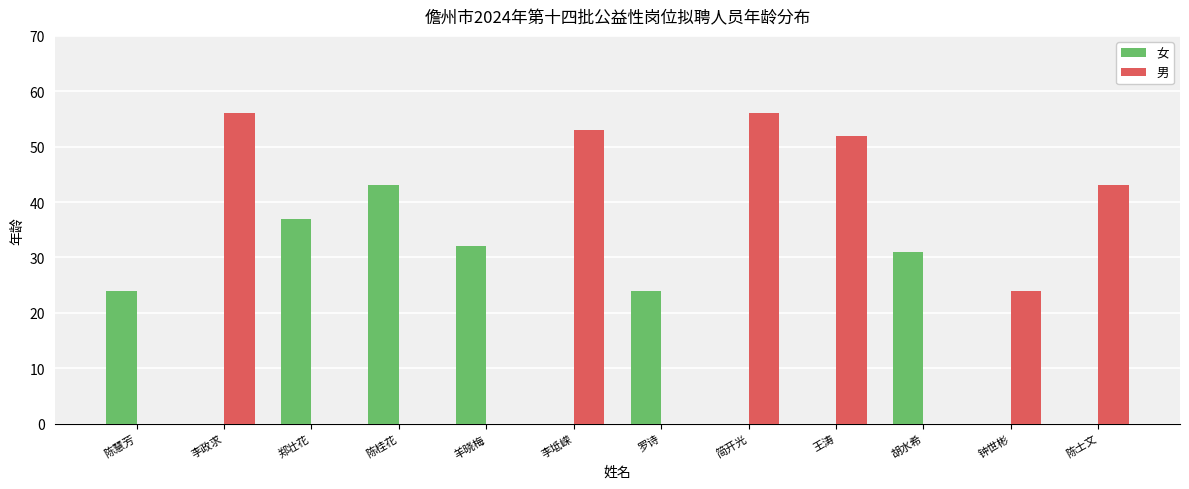

What is the difference between the 男 values at 羊晓梅 and 王涛?

52